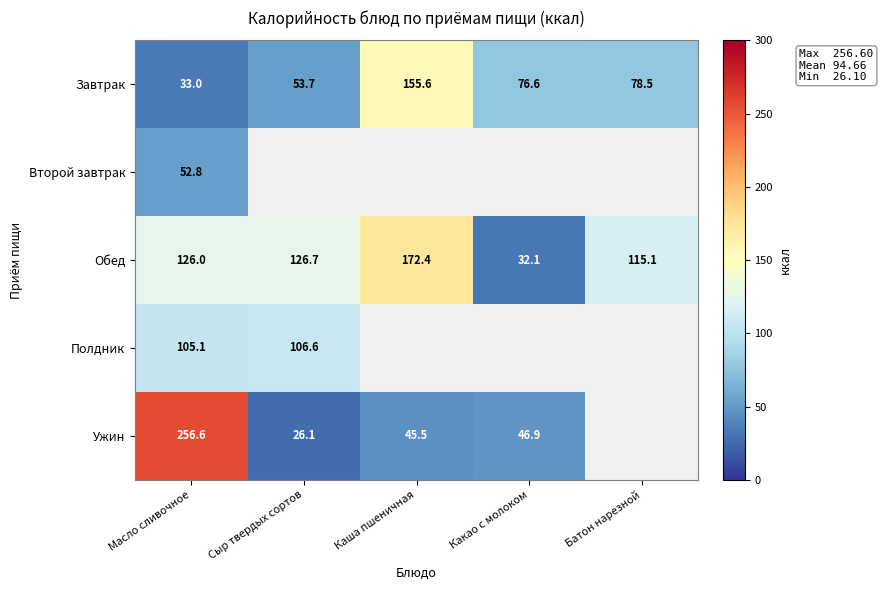

The Второй завтрак series shows 52.8 at Масло сливочное. True or false?

True